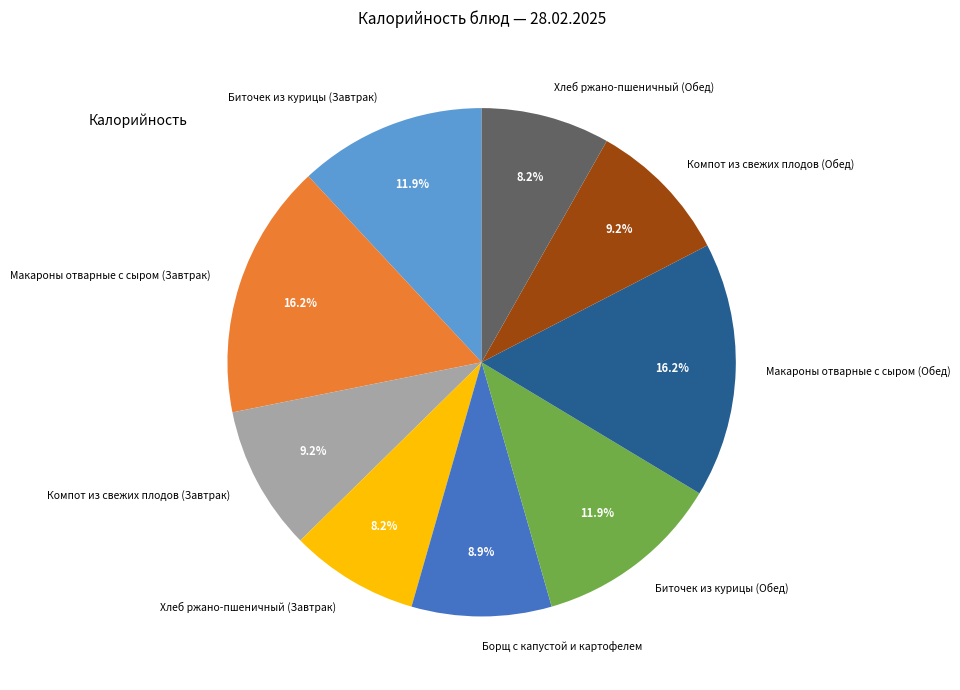

To the nearest percent, what portion does Компот из свежих плодов (Завтрак) represent?

9%